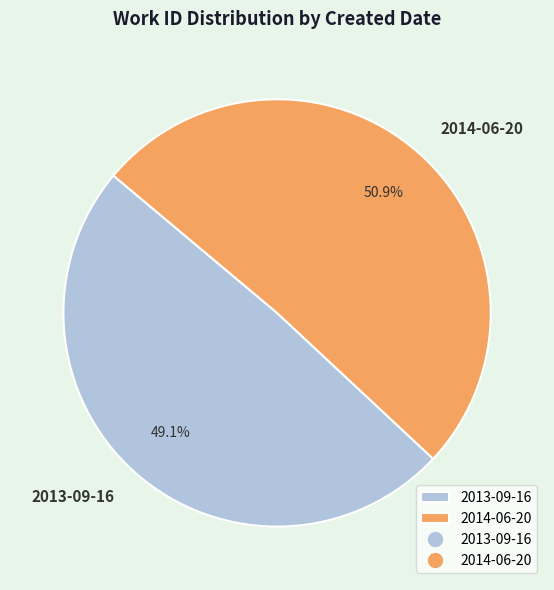

How many segments does this pie chart have?

2